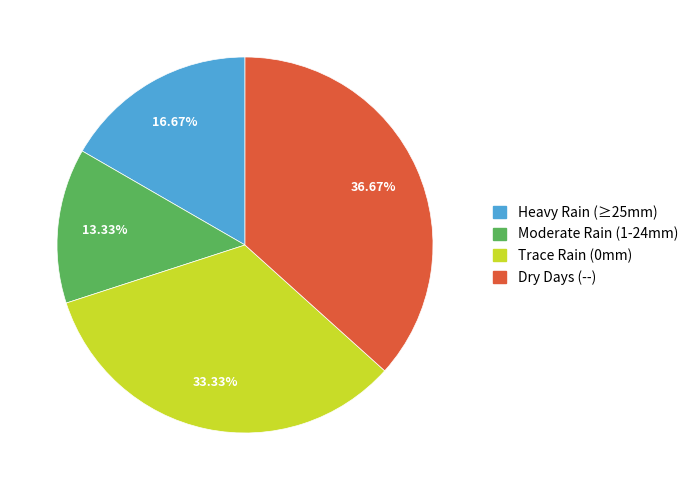

Is there a majority slice in this chart?

No